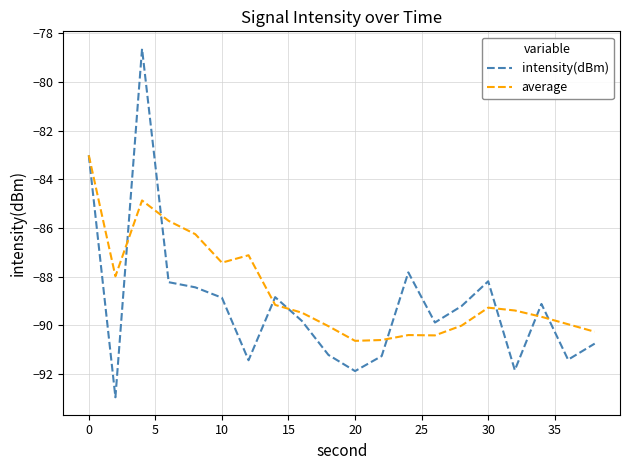

Which series has the widest spread of values?

intensity(dBm)